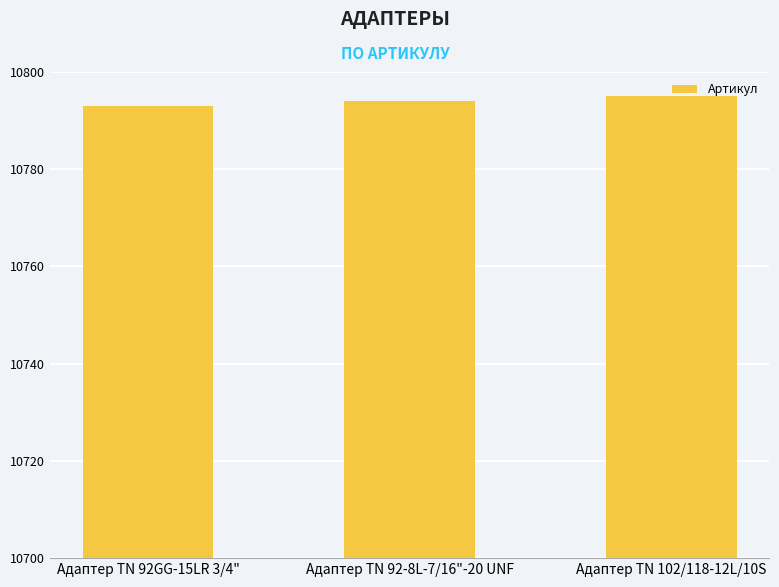

What is the sum of the values at Адаптер ТN 102/118-12L/10S and Адаптер TN 92-8L-7/16"-20 UNF?

21589